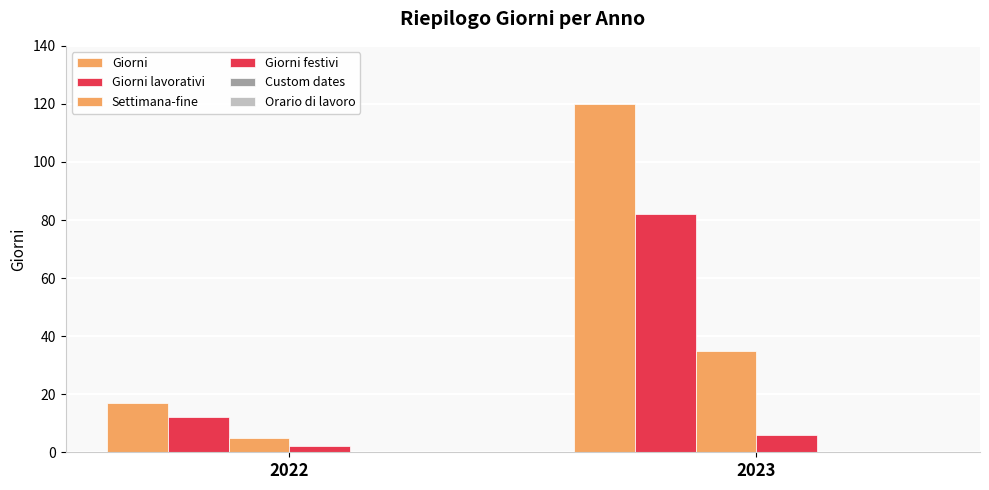

Count the number of categories in the chart.

2